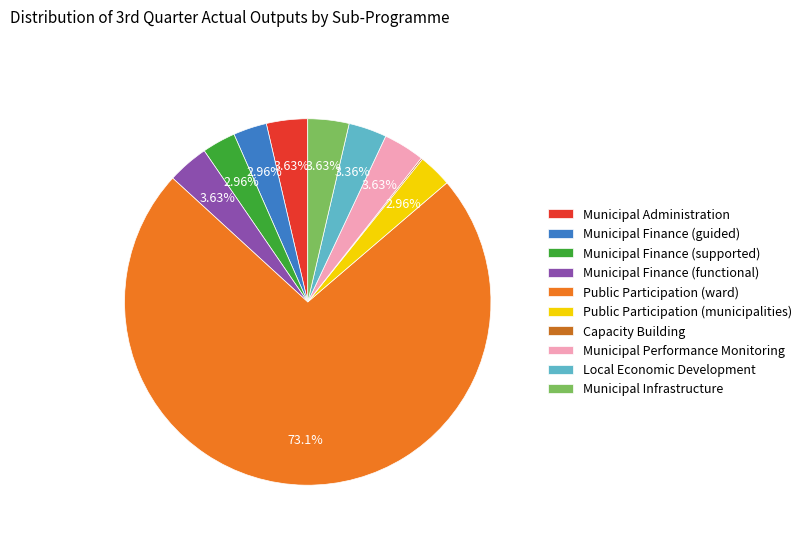

What percentage is the Municipal Infrastructure slice, to the nearest percent?

4%